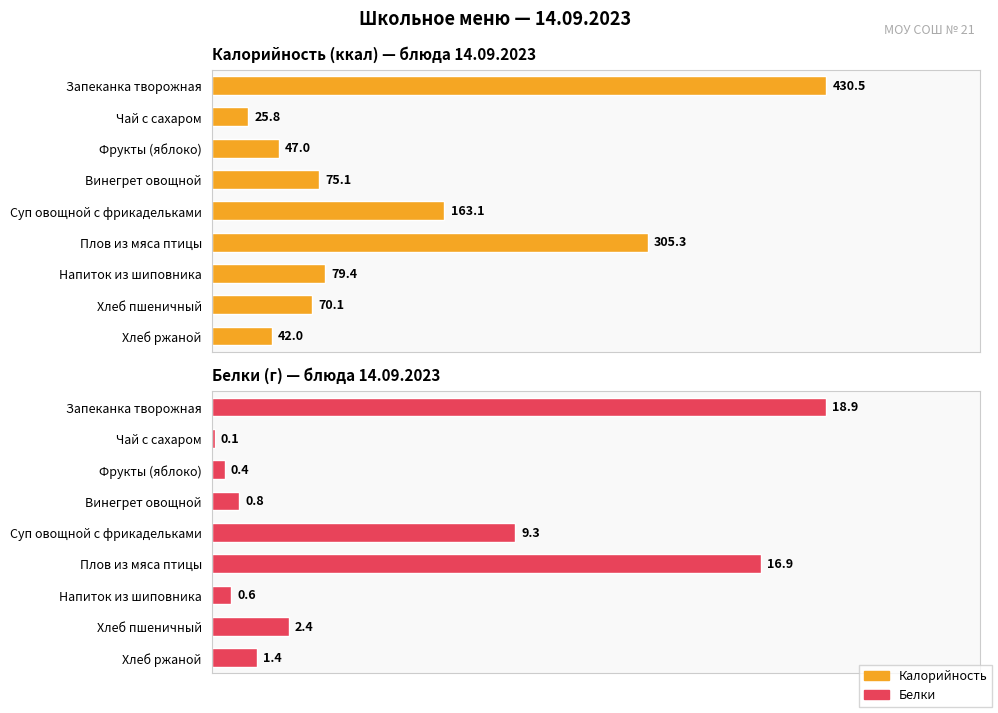

What is the difference between the second highest and second lowest values in the Калорийность (ккал) — блюда 14.09.2023 series?

263.3